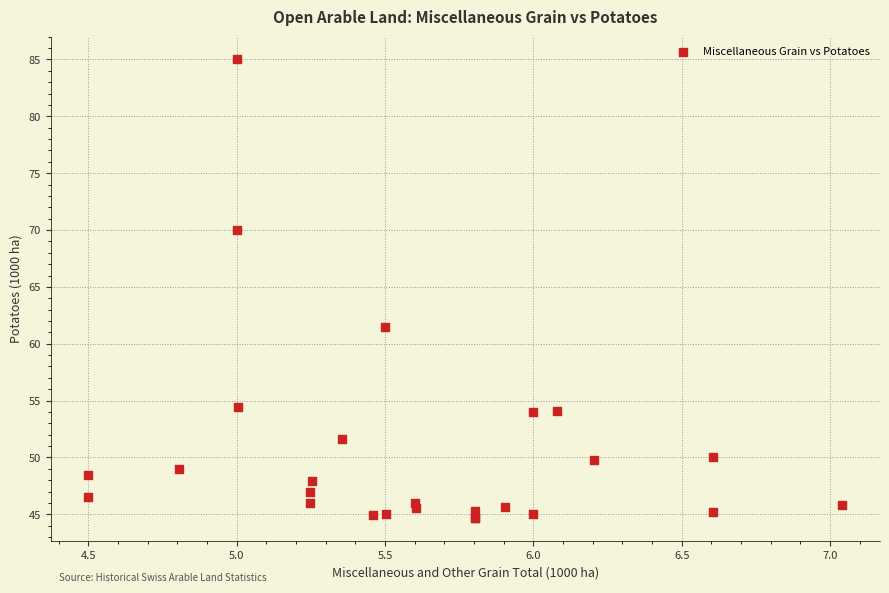

What Y value in the scatter plot is closest to 64?

61.5